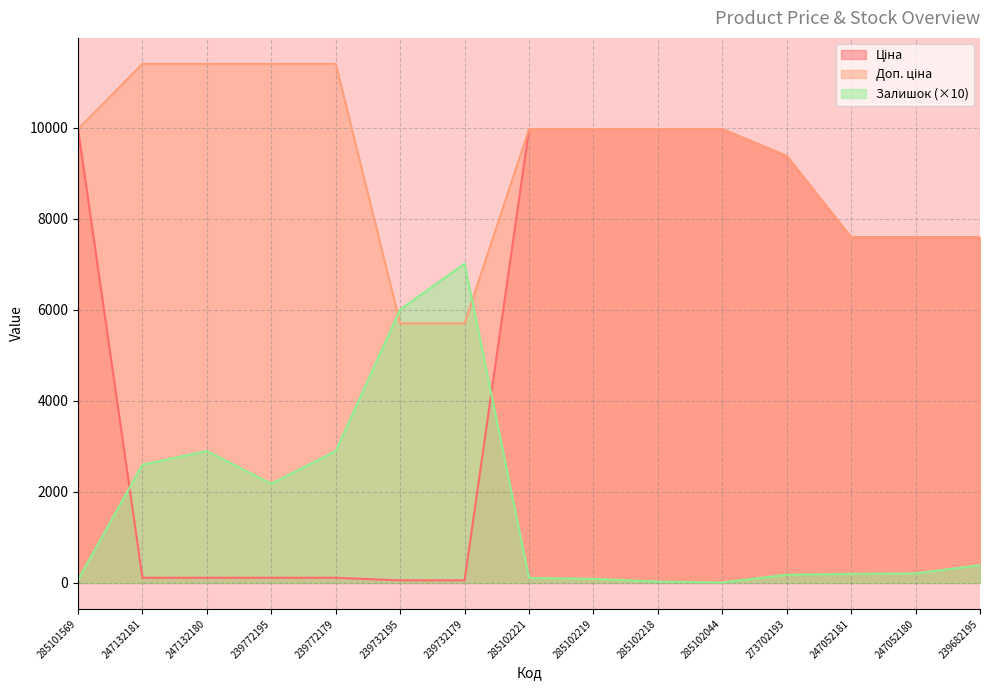

True or false: Ціна has a value of 164.4 at 239772195.

False